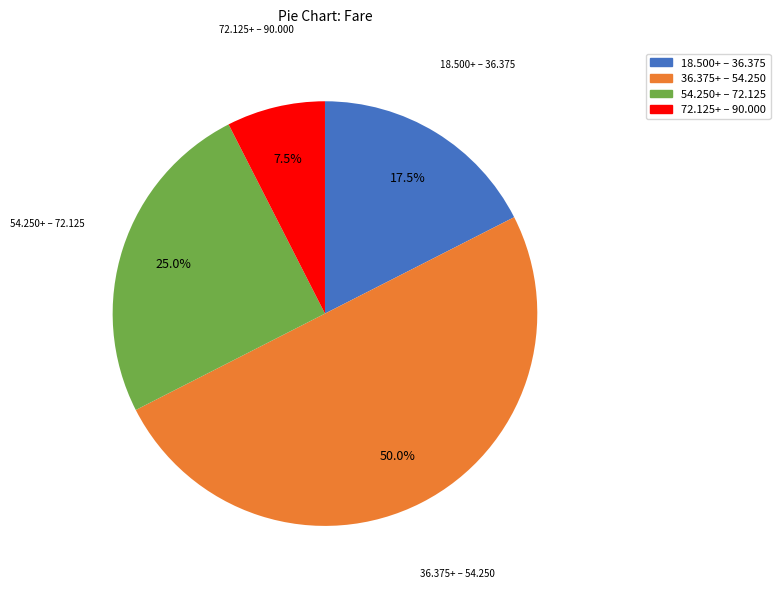

How many segments does this pie chart have?

4